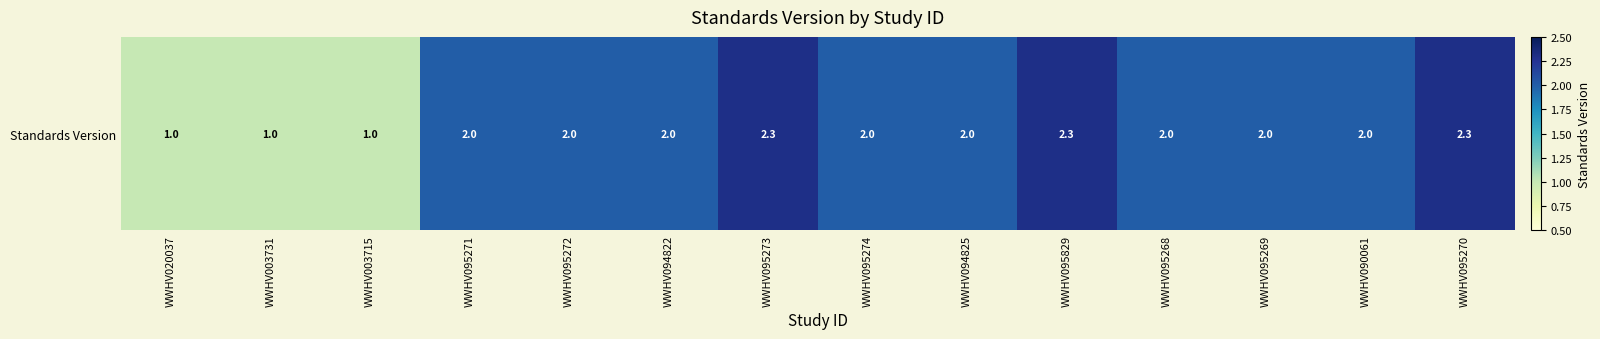

What is the difference between the maximum and minimum values?

1.3